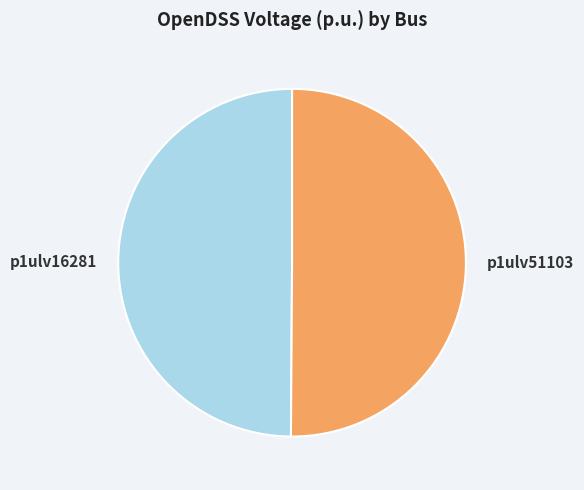

What is the ratio of the value at p1ulv51103 to the value at p1ulv16281?

1.0